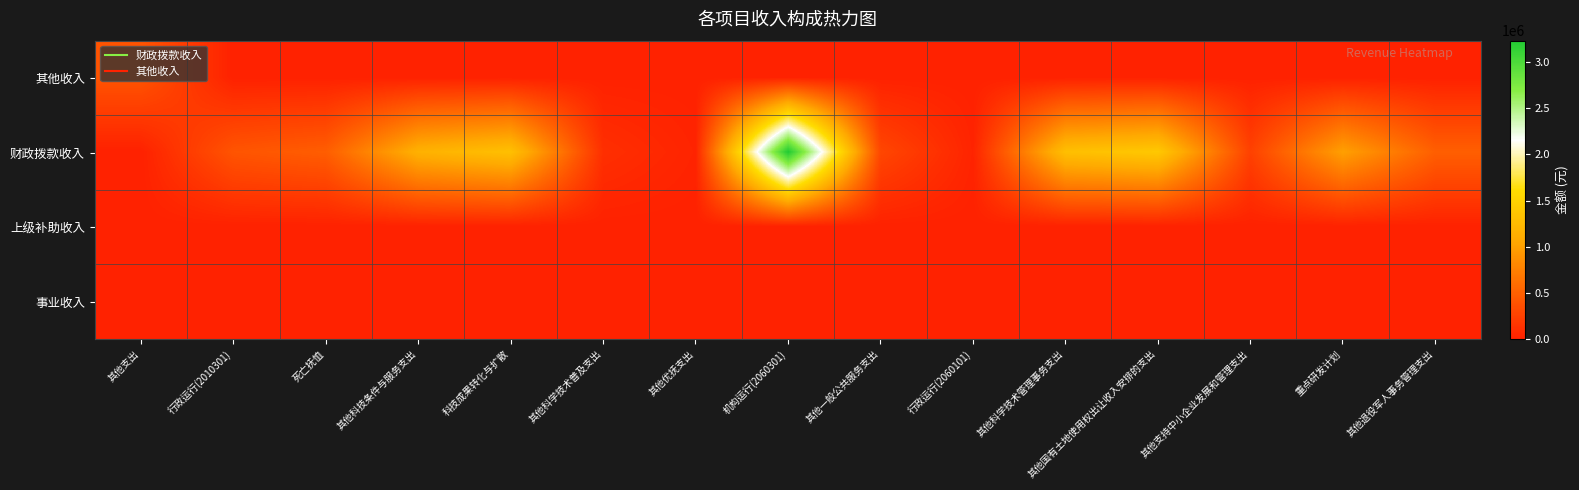

Rank the series at 重点研发计划 from lowest to highest value.

其他收入, 上级补助收入, 事业收入, 财政拨款收入